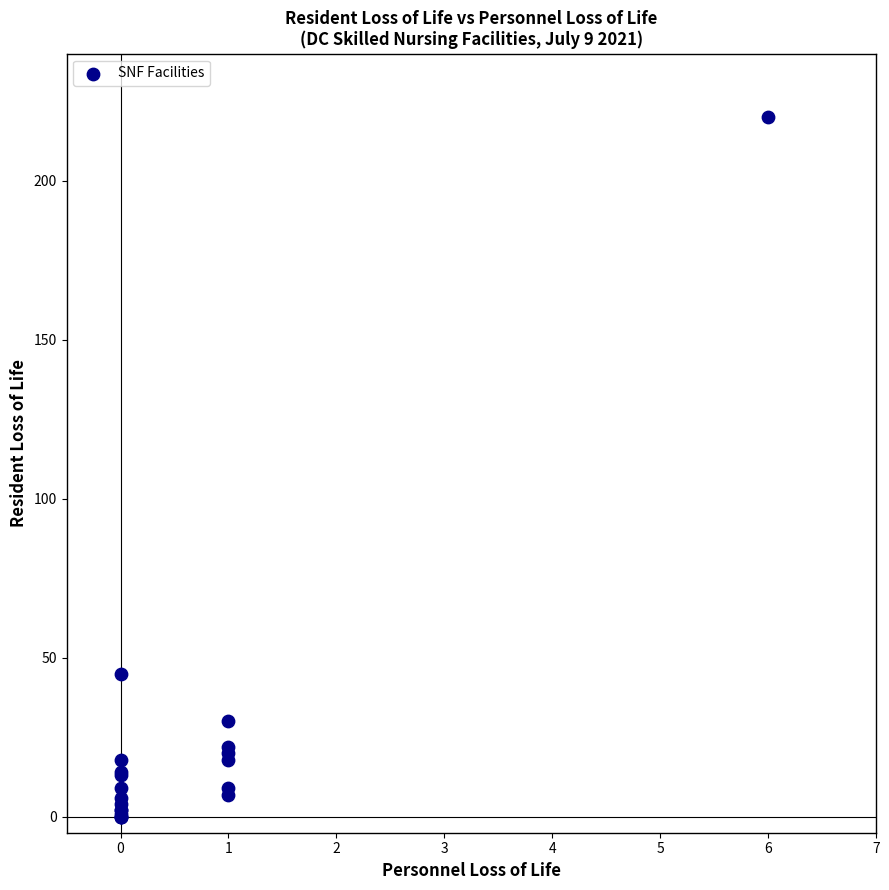

What Y value in the scatter plot is closest to 110?

45